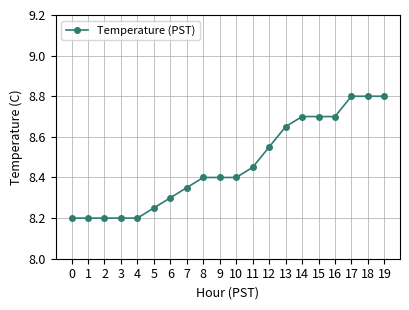

Between 11 and 12, which is larger?

12